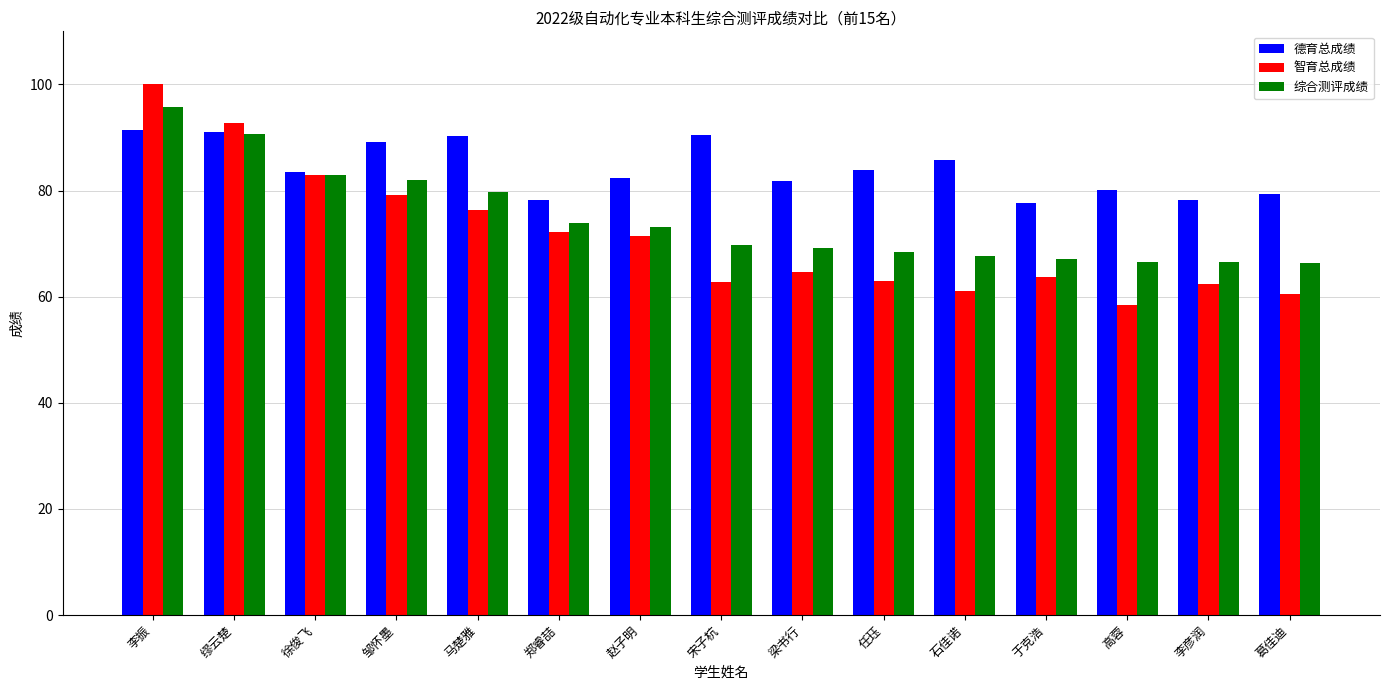

Is it true that 德育总成绩 equals 77.7 at 于克浩?

True